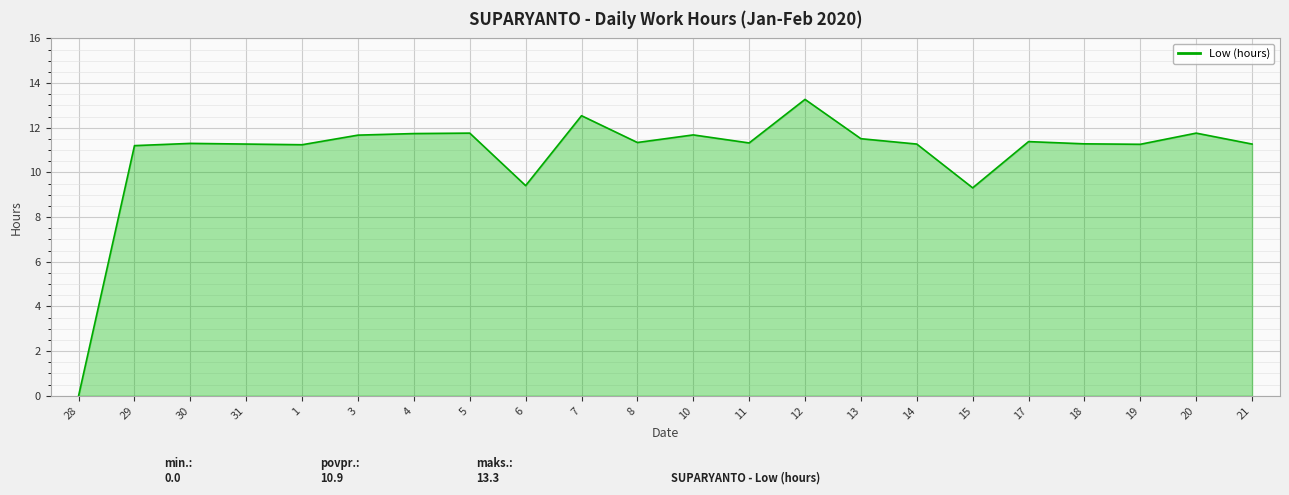

Which category has the highest value across all series?

12